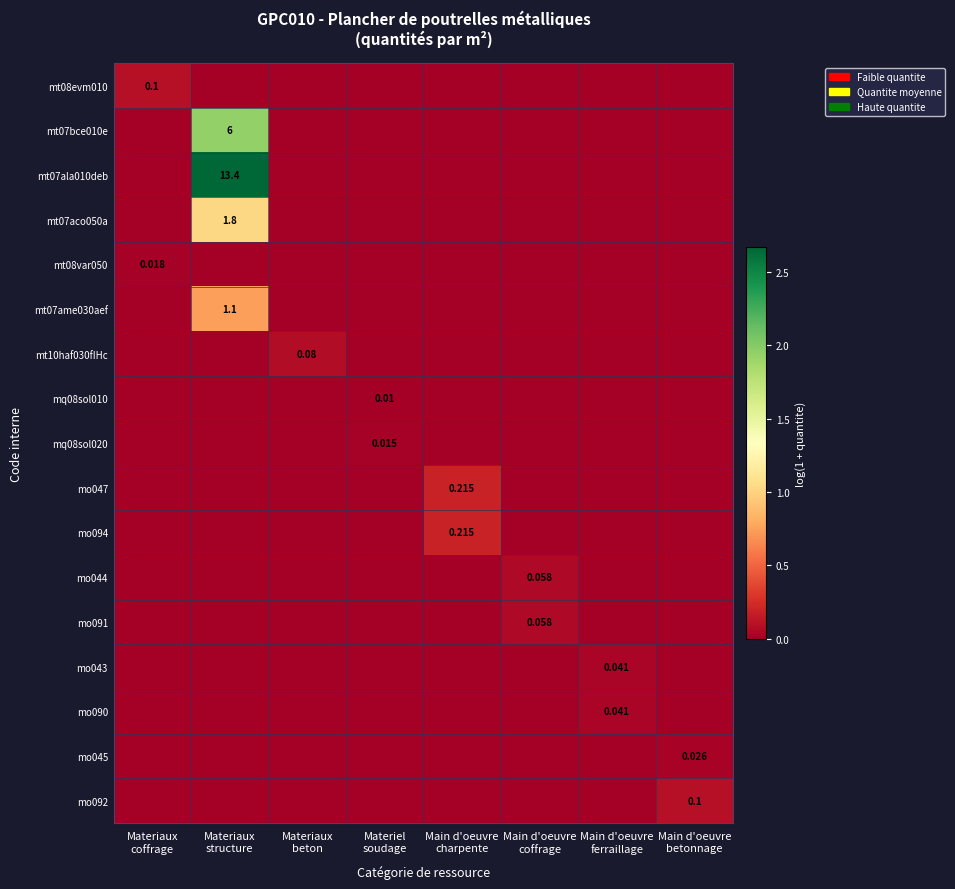

Is it true that mo043 equals 0.0 at Materiel soudage?

False